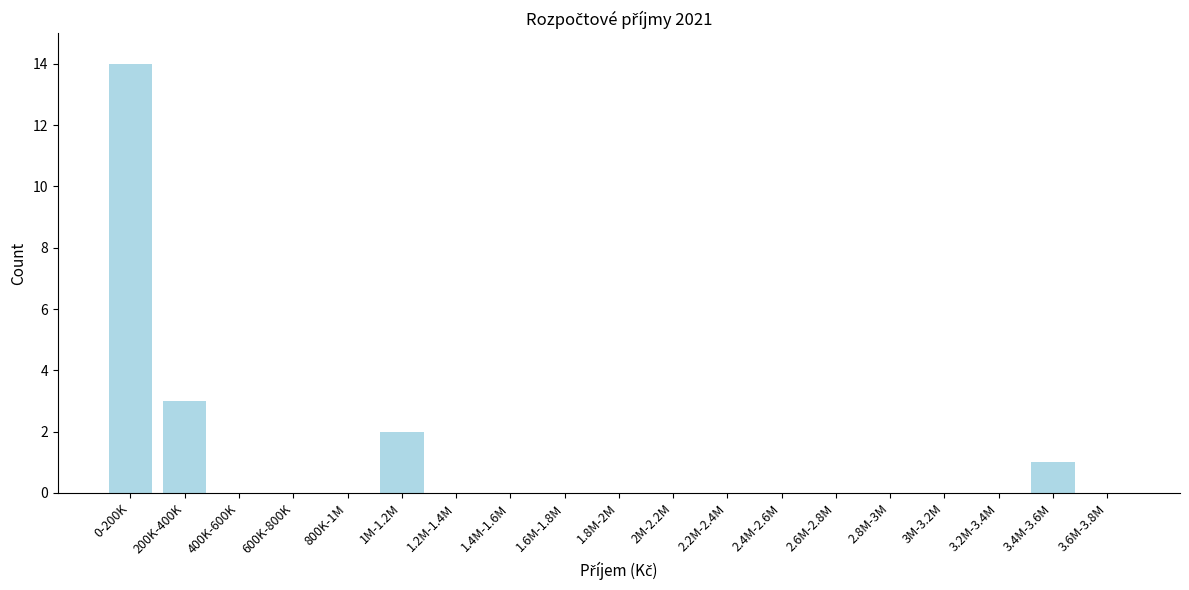

Reading right to left, transcribe all the data shown in this chart.

3.6M-3.8M=0	3.4M-3.6M=1	3.2M-3.4M=0	3M-3.2M=0	2.8M-3M=0	2.6M-2.8M=0	2.4M-2.6M=0	2.2M-2.4M=0	2M-2.2M=0	1.8M-2M=0	1.6M-1.8M=0	1.4M-1.6M=0	1.2M-1.4M=0	1M-1.2M=2	800K-1M=0	600K-800K=0	400K-600K=0	200K-400K=3	0-200K=14